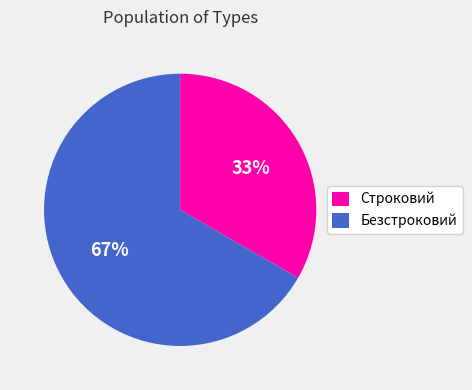

Is there any slice that represents more than half of the pie?

Yes